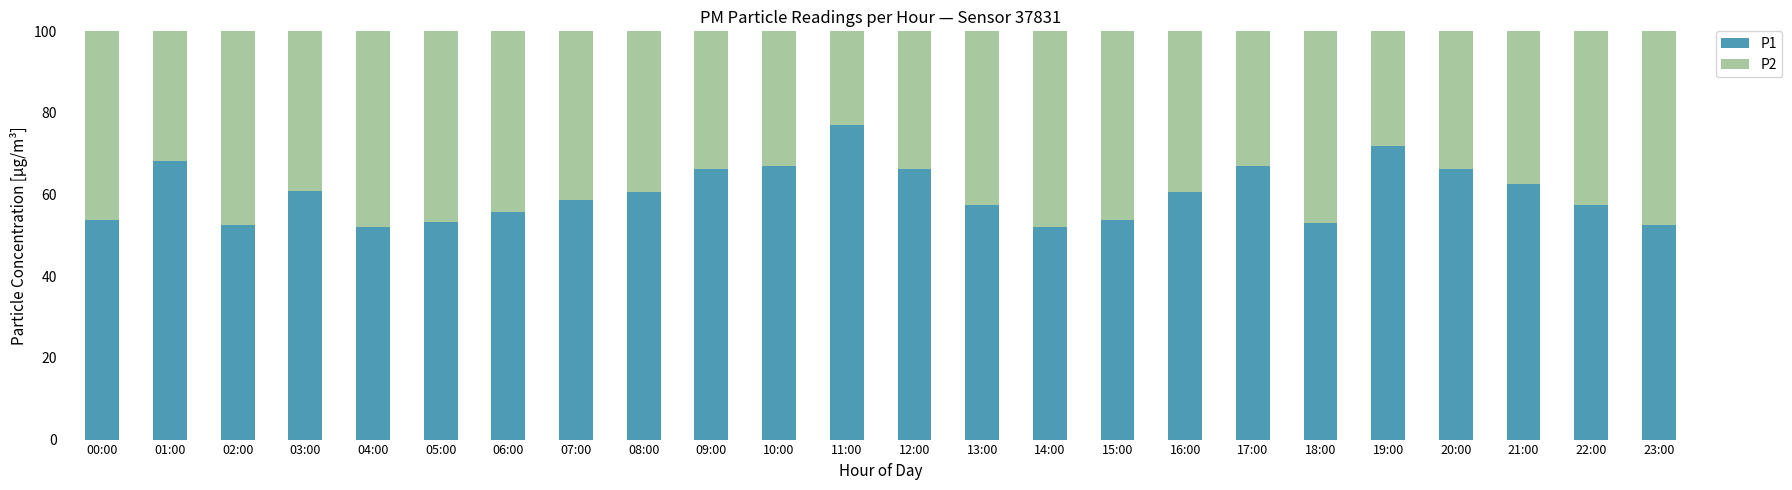

What is the highest value of the P1 series?

77.1